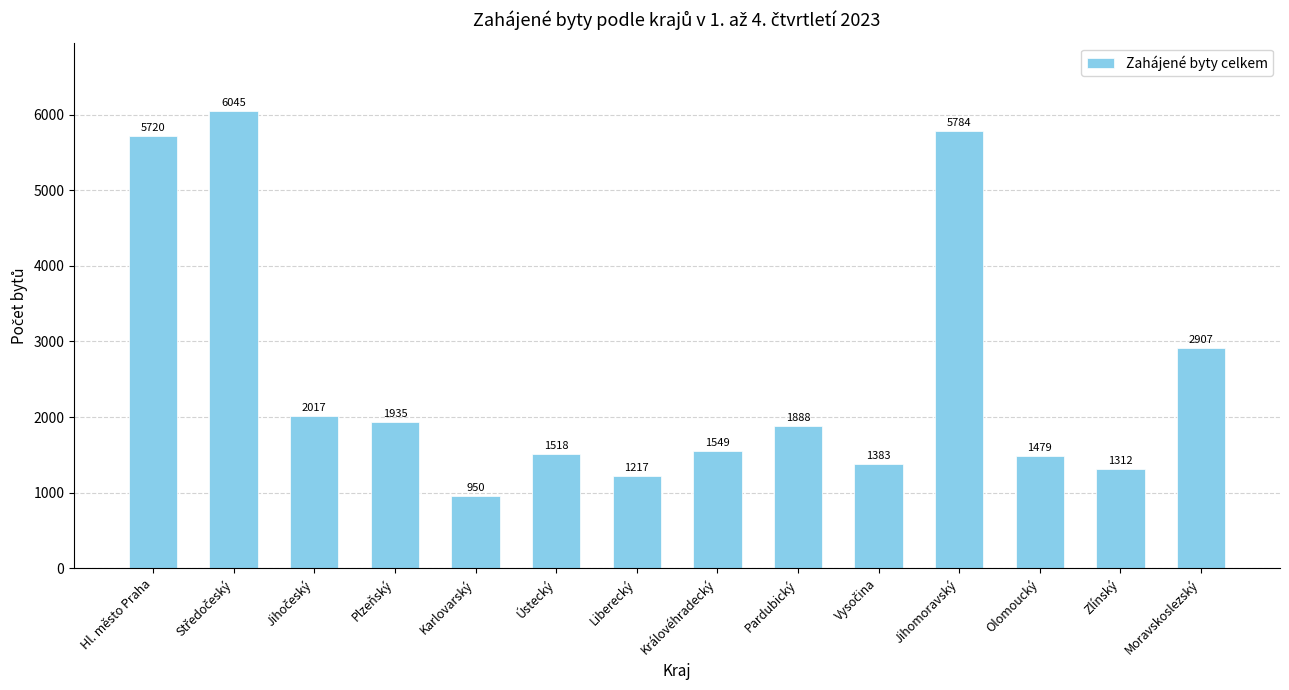

At which label is the value closest to 3497?

Moravskoslezský